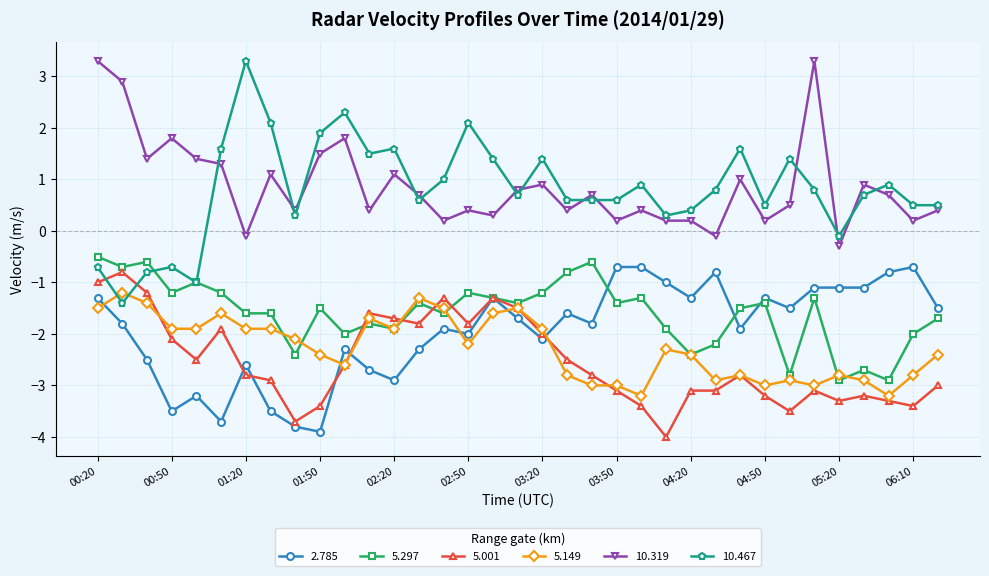

Which series has the widest spread of values?

10.467